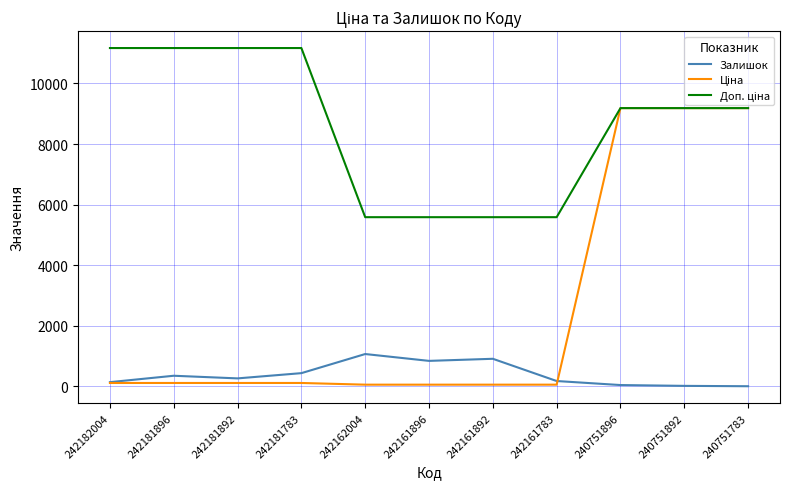

Is it true that Залишок equals 436.0 at 242181783?

True